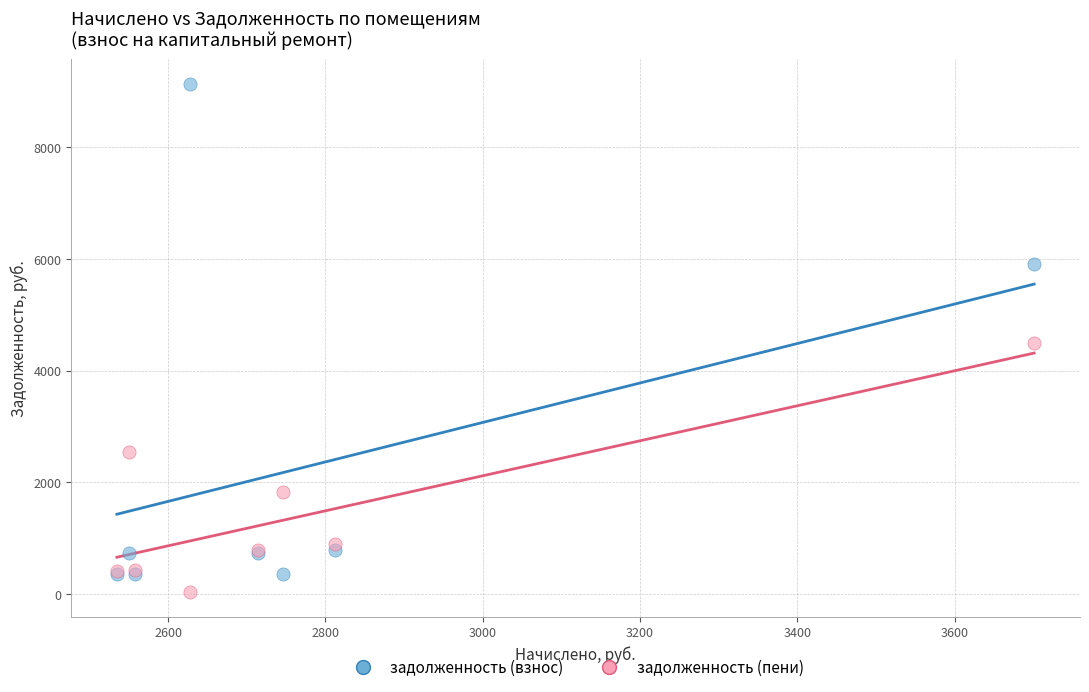

Which series contains the lowest Y value?

задолженность (пени)